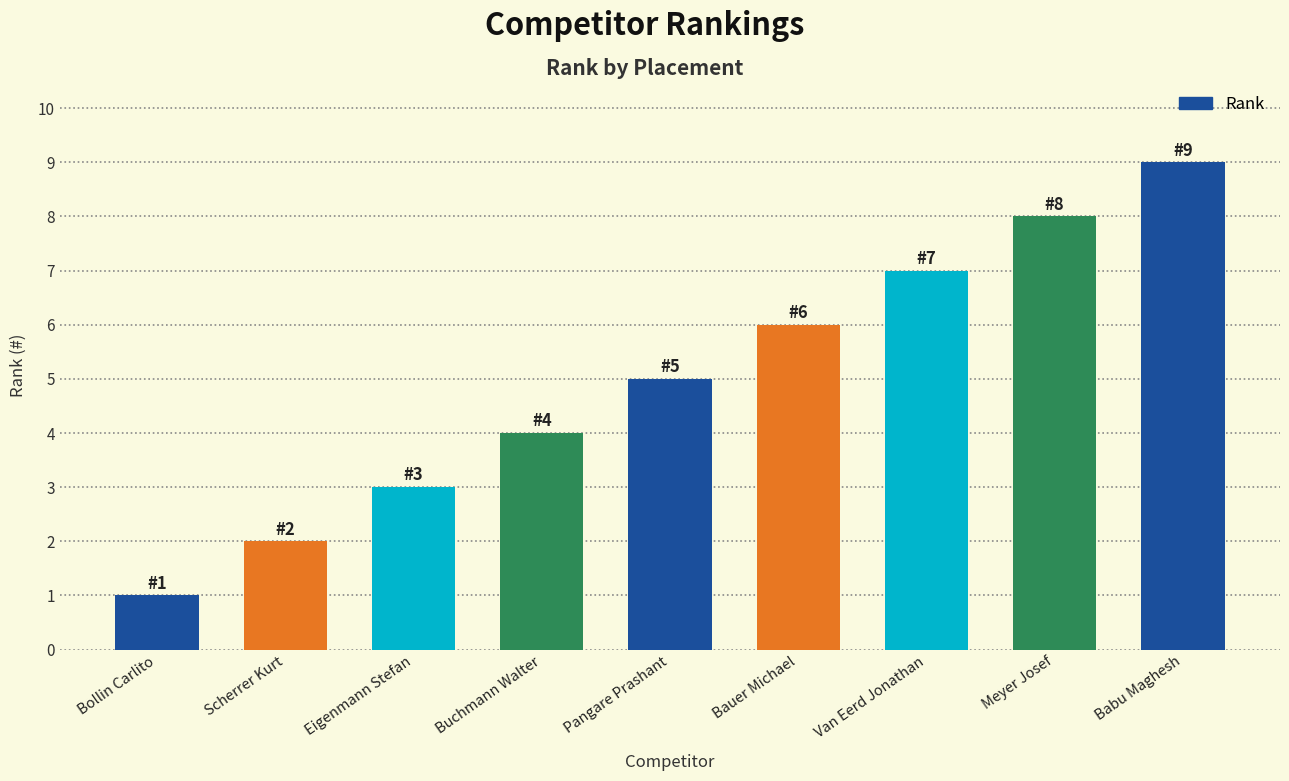

Read the value at Van Eerd Jonathan.

7